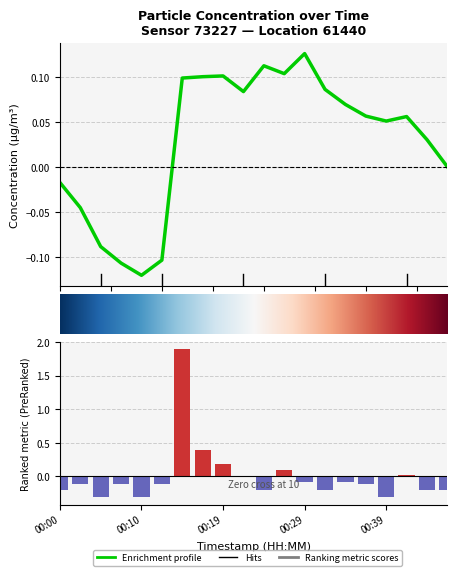

What value does the data have at 00:07?

-0.1